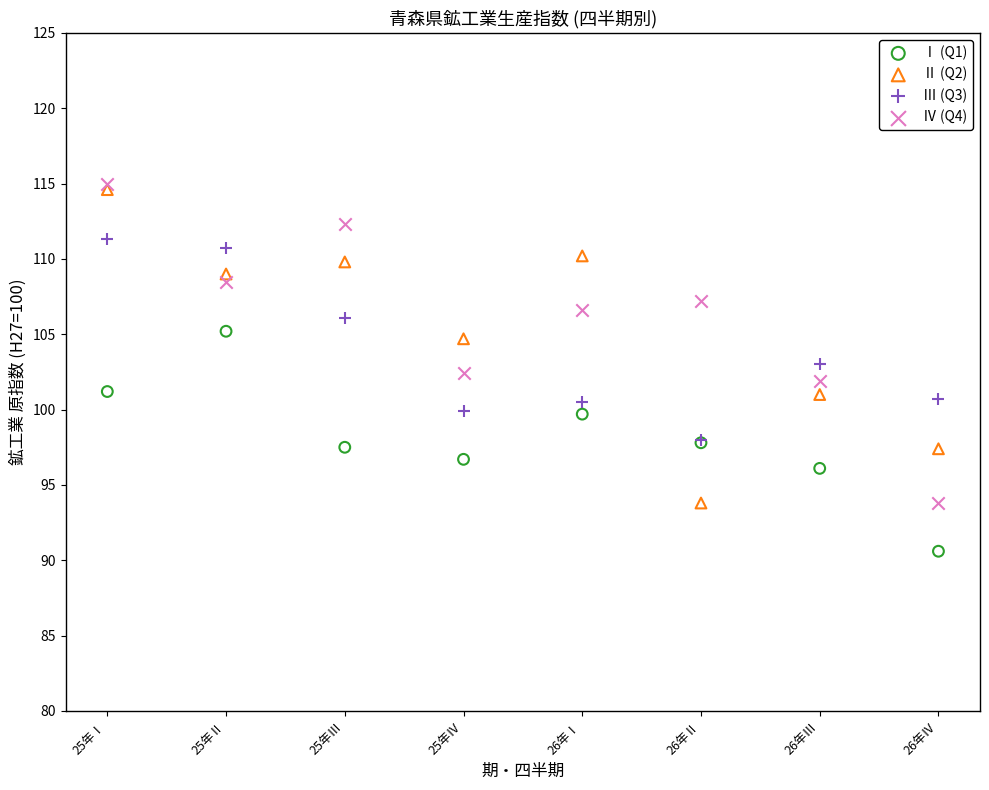

Which series has the widest spread of Y values?

Ⅳ (Q4)